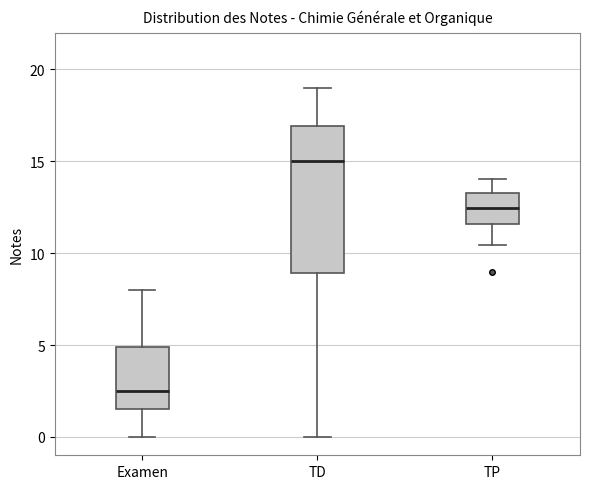

Where is the lower edge of the box for TP on the y-axis? The values are not printed on the chart, so give them approximately, as read against the axis.

11.5